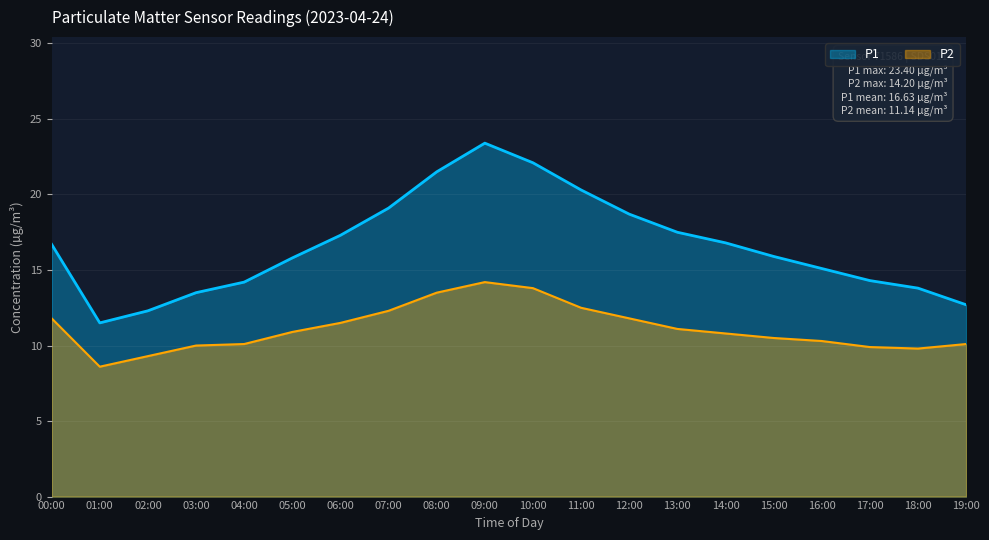

Which category has the highest value in the P1 series?

09:00